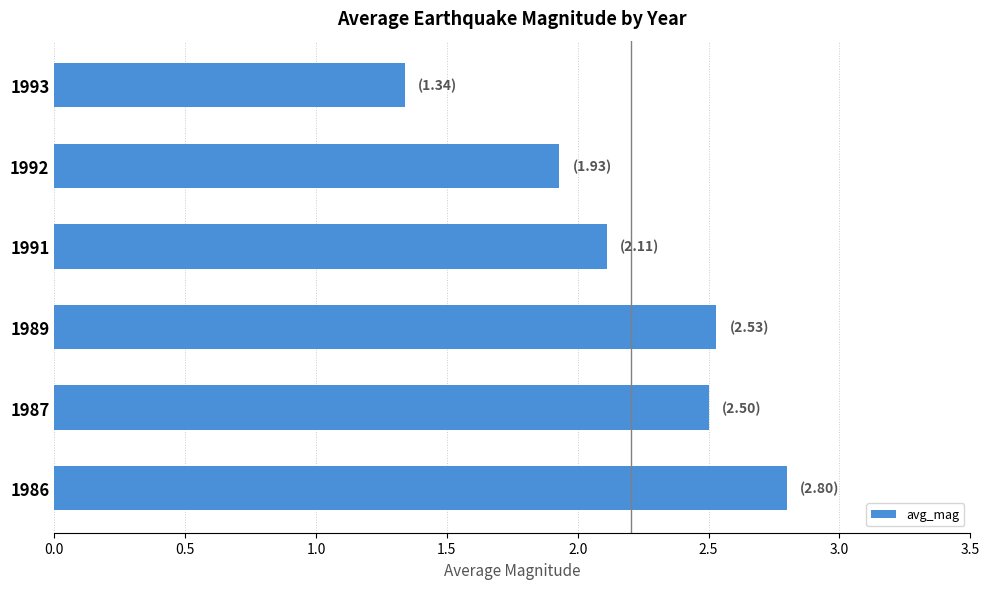

How many data points are above 2?

4